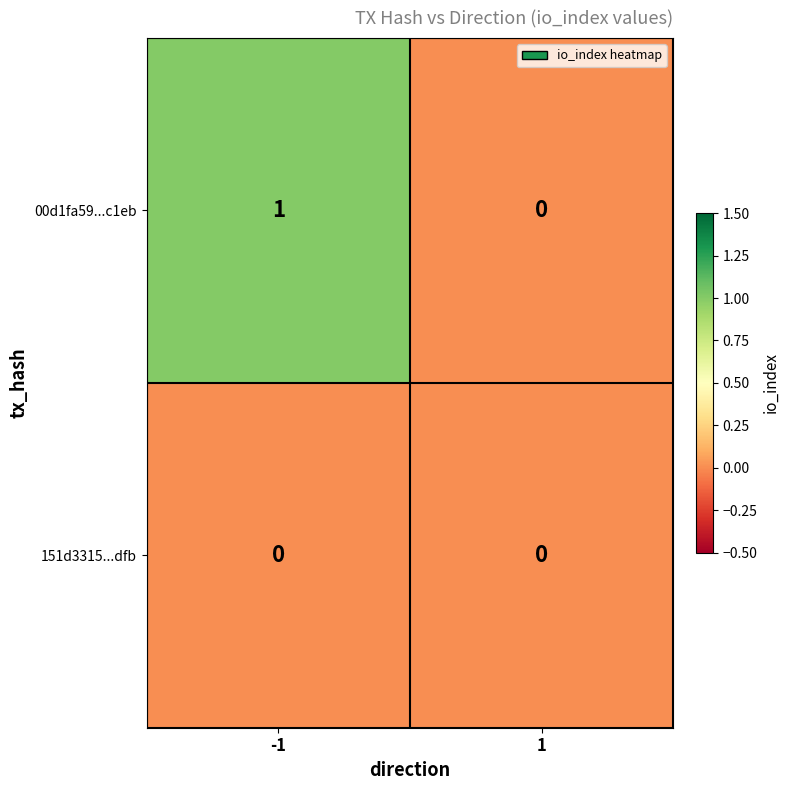

The 151d3315...dfb series shows 0 at 1. True or false?

True